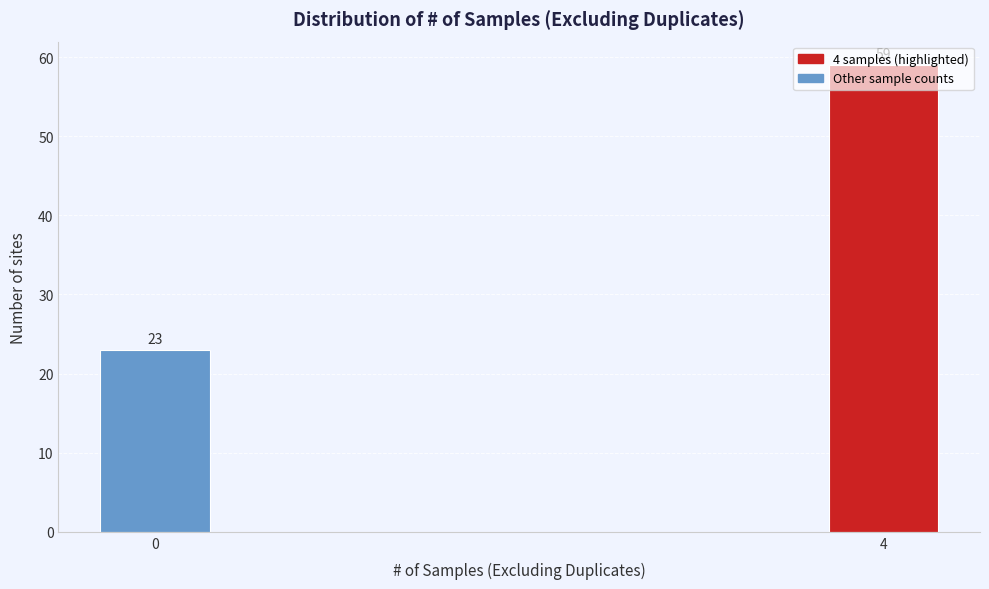

What is the minimum value shown in the chart?

23